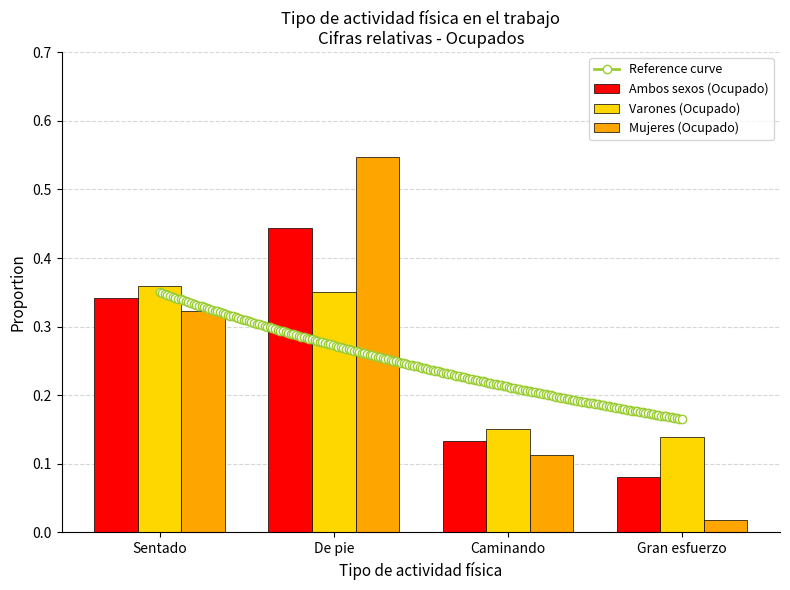

Are the bars grouped side by side (vs. stacked)?

Yes